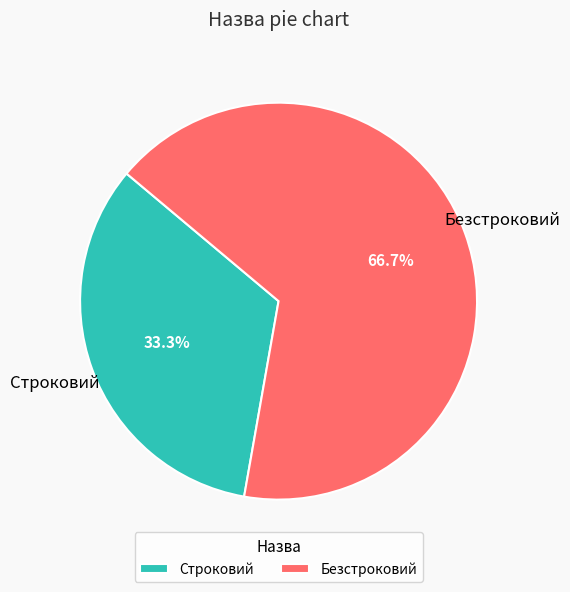

To the nearest percent, what is the combined percentage of Безстроковий and Строковий?

100%